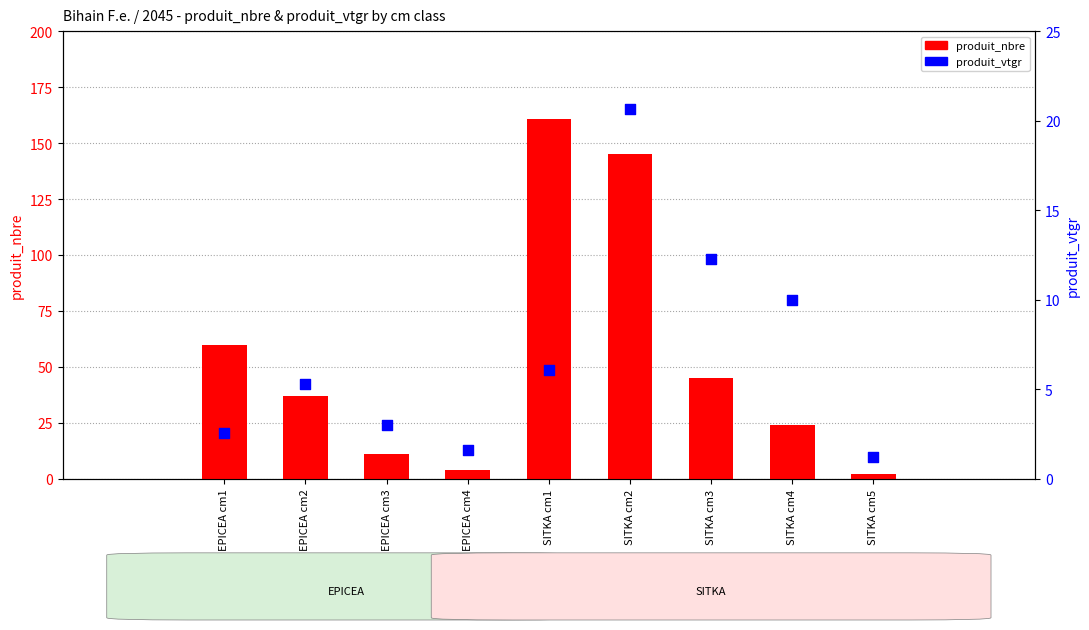

At which category is the sum across all series the highest?

SITKA cm1